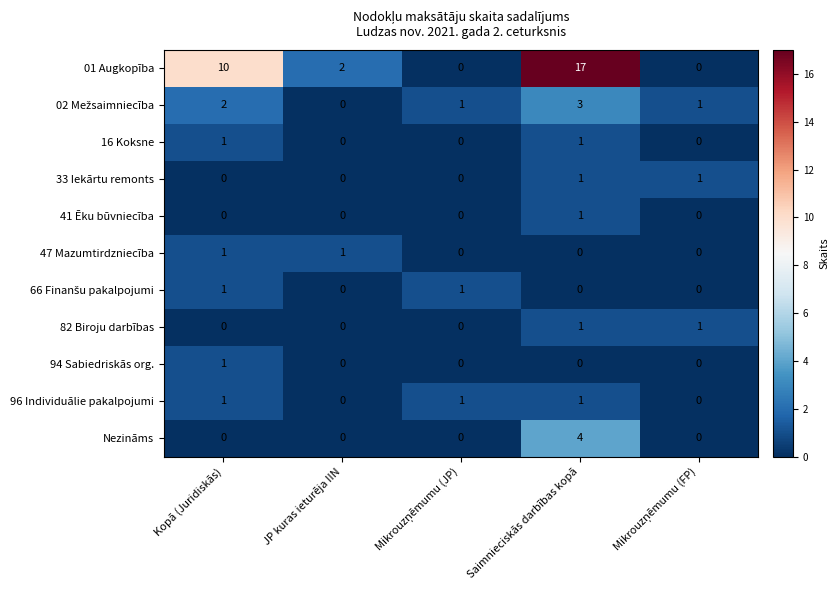

Is it true that 01 Augkopība equals 3 at JP kuras ieturēja IIN?

False